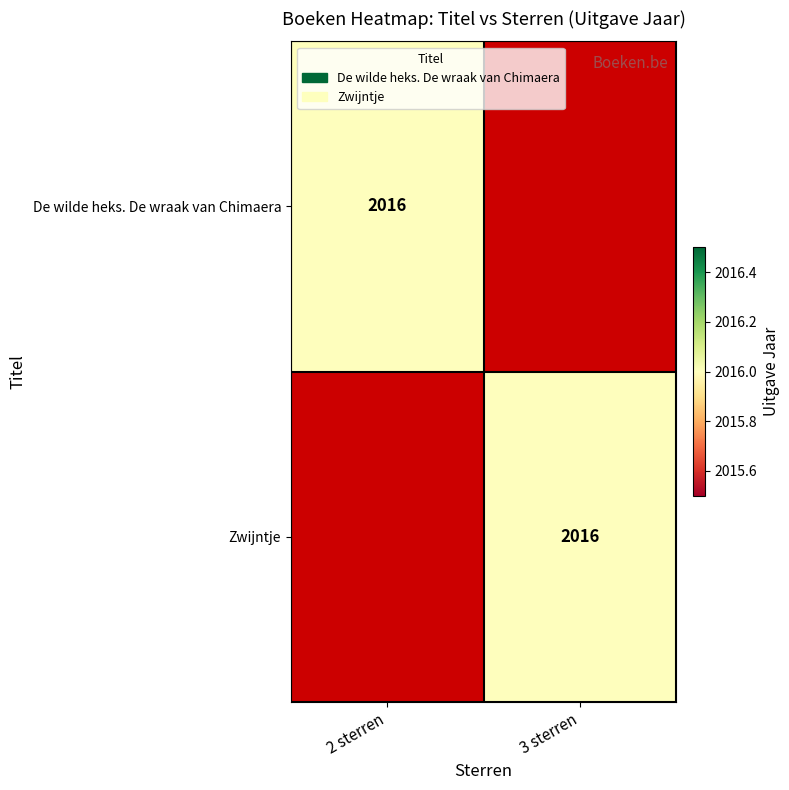

The value of Zwijntje at 3 sterren is 2856. True or false?

False